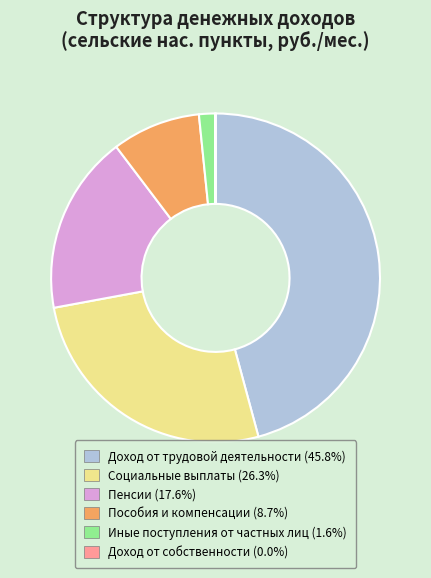

Do Иные поступления от частных лиц and Доход от трудовой деятельности together represent more than half of the pie?

No